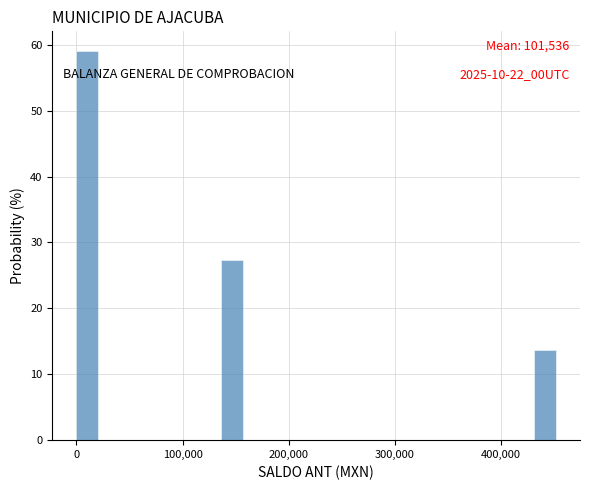

Around what value on the x-axis is the tallest bar? Give the approximate position of its centre, as read against the axis.

10000